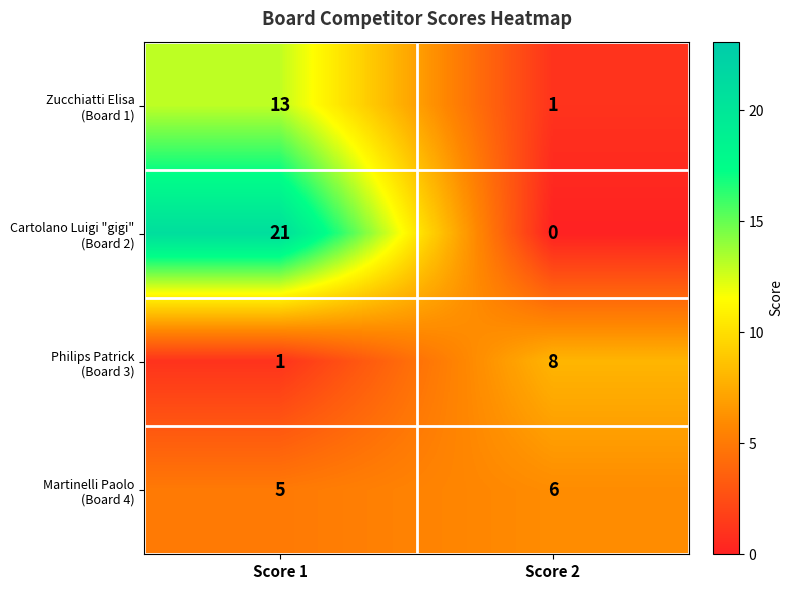

At which category is the sum across all series the highest?

Score 1